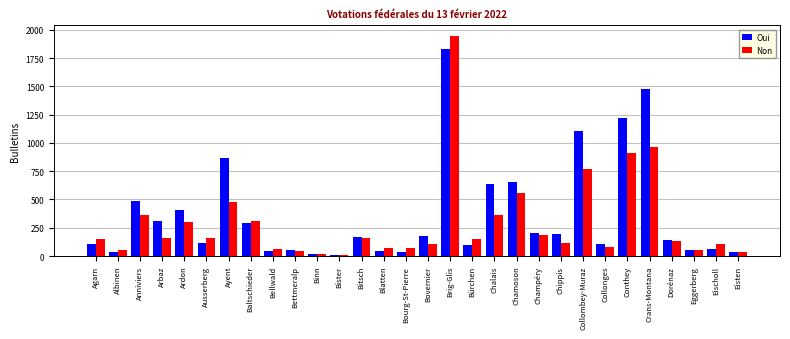

Is the value of Oui at Blatten greater than the value of Non at Conthey?

No